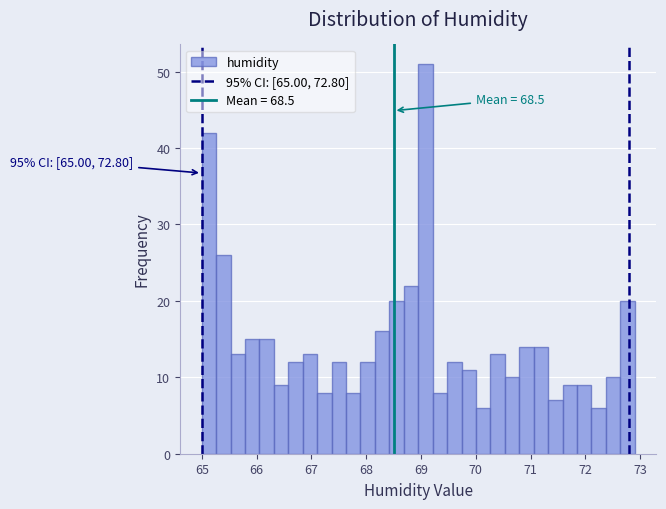

Around what value on the x-axis is the tallest bar? Give the approximate position of its centre, as read against the axis.

69.1